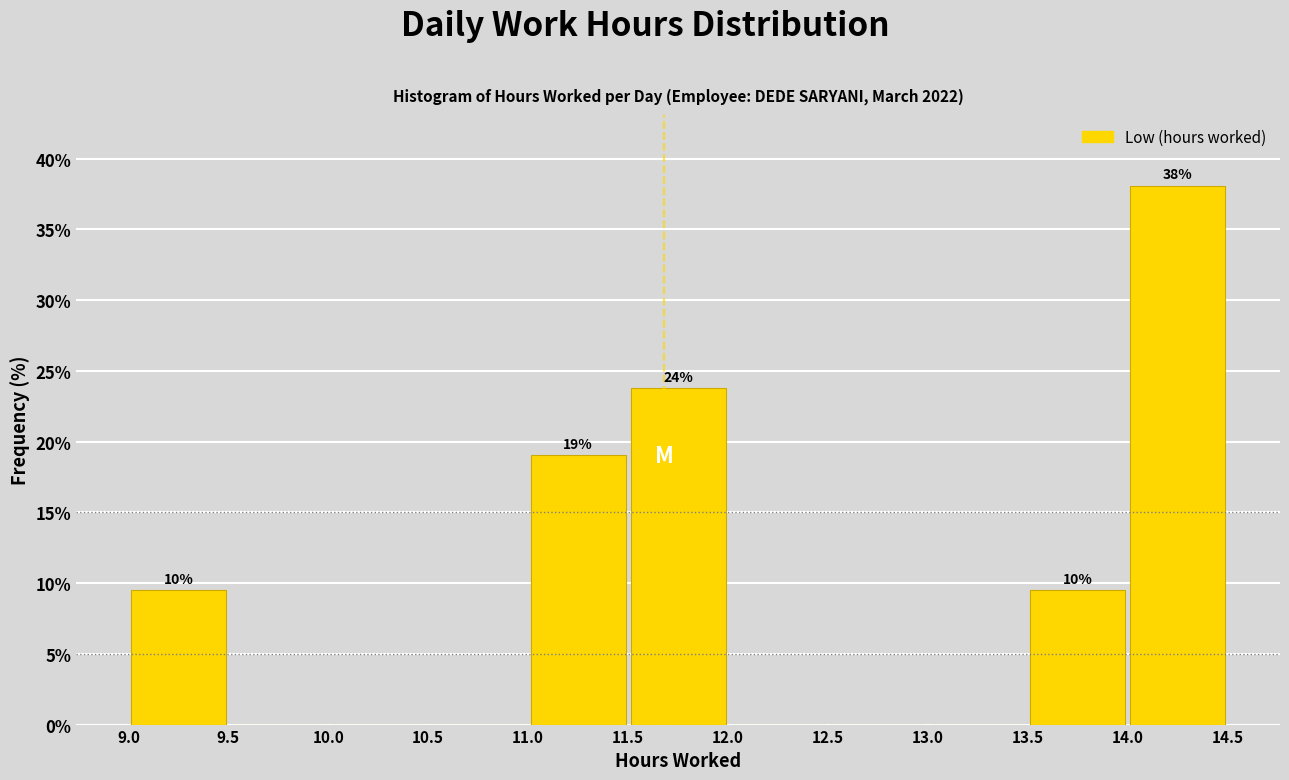

Which range on the x-axis has the tallest bar?

14.0 to 14.5